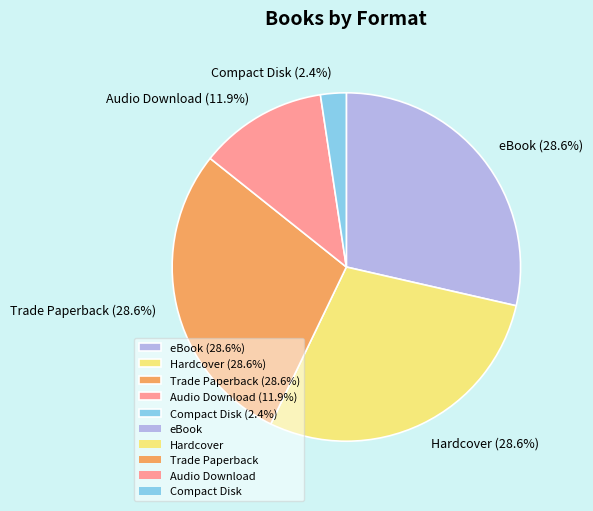

Count the number of slices in the pie.

5